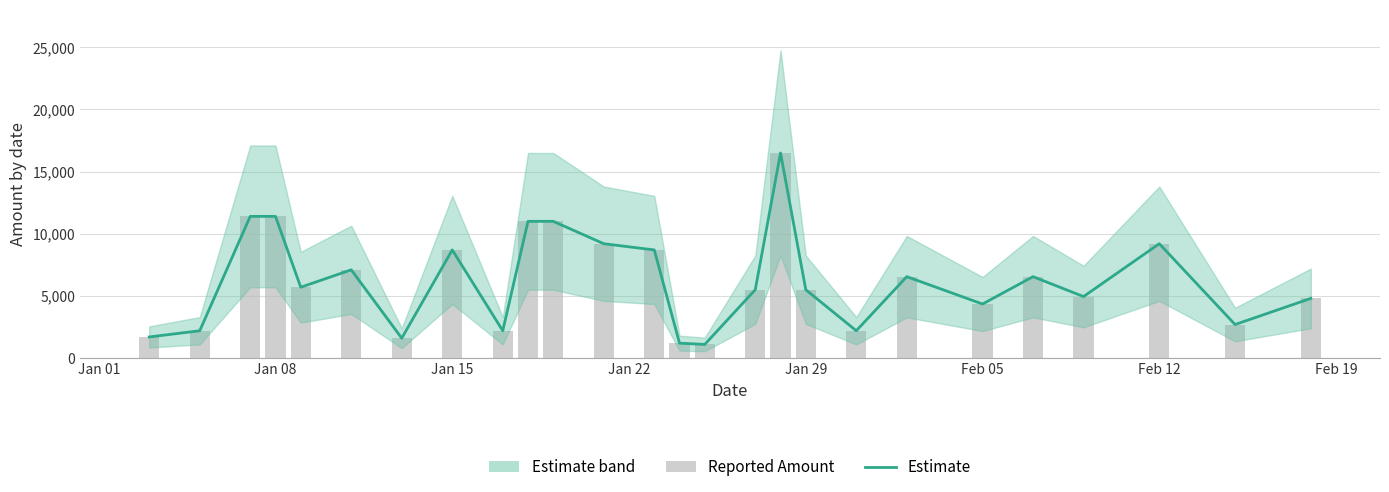

Reading right to left, transcribe all the data shown in this chart.

Estimate: 4800	2700	9200	4950	6550	4350	6550	2200	5500	16500	5500	1100	1200	8700	9200	11000	11000	2200	8700	1600	7100	5700	11400	11400	2200	1700
Reported Amount: 4800	2700	9200	4950	6550	4350	6550	2200	5500	16500	5500	1100	1200	8700	9200	11000	11000	2200	8700	1600	7100	5700	11400	11400	2200	1700